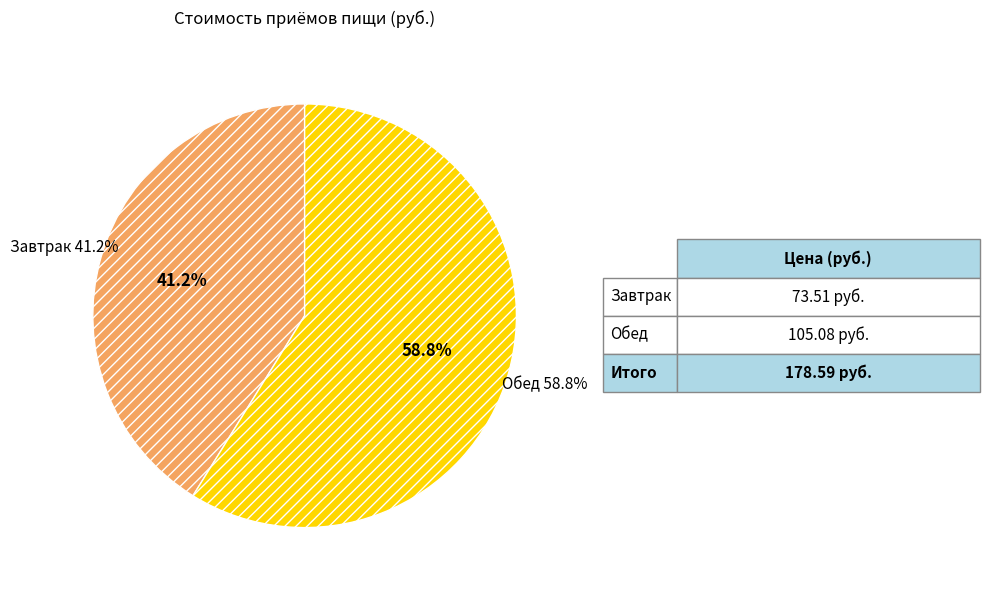

Does any single category account for the majority?

Yes